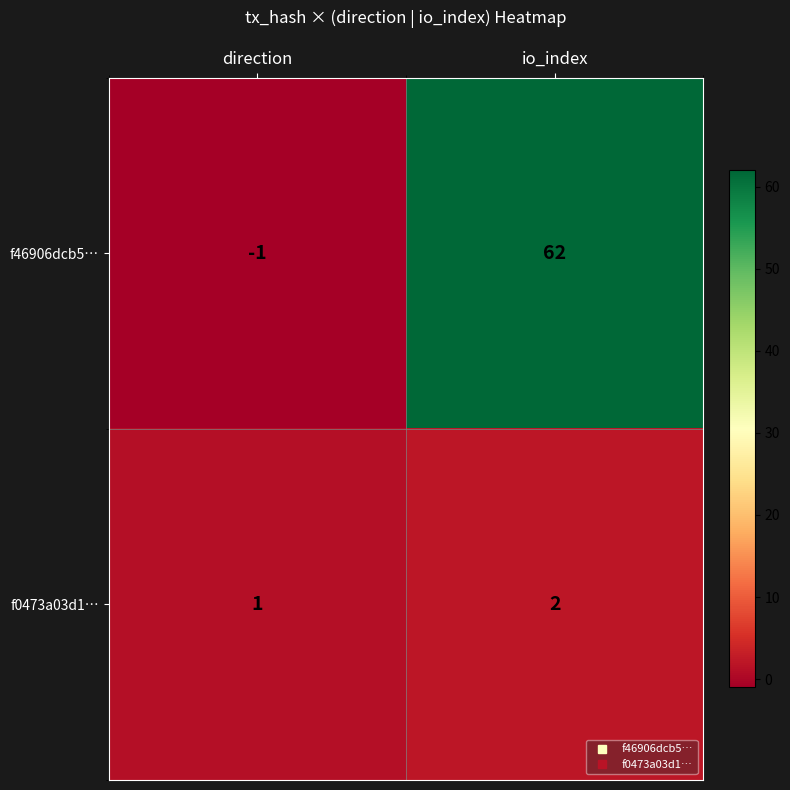

True or false: f0473a03d1… has a value of 2 at direction.

False